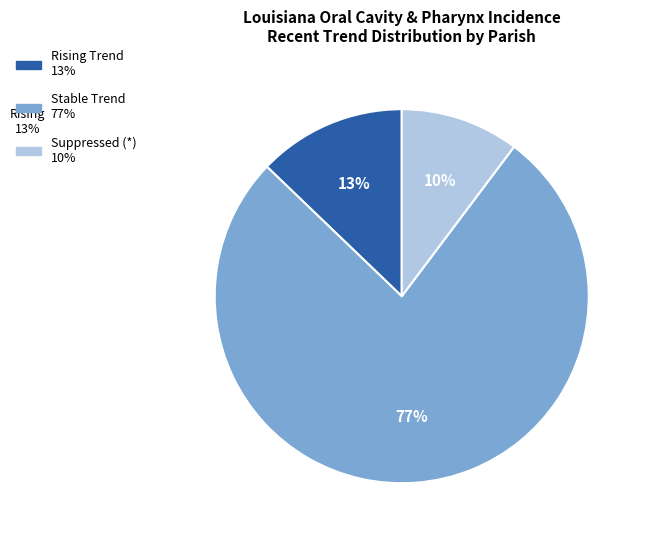

To the nearest percent, what is the difference between the largest and smallest slice percentages?

67%